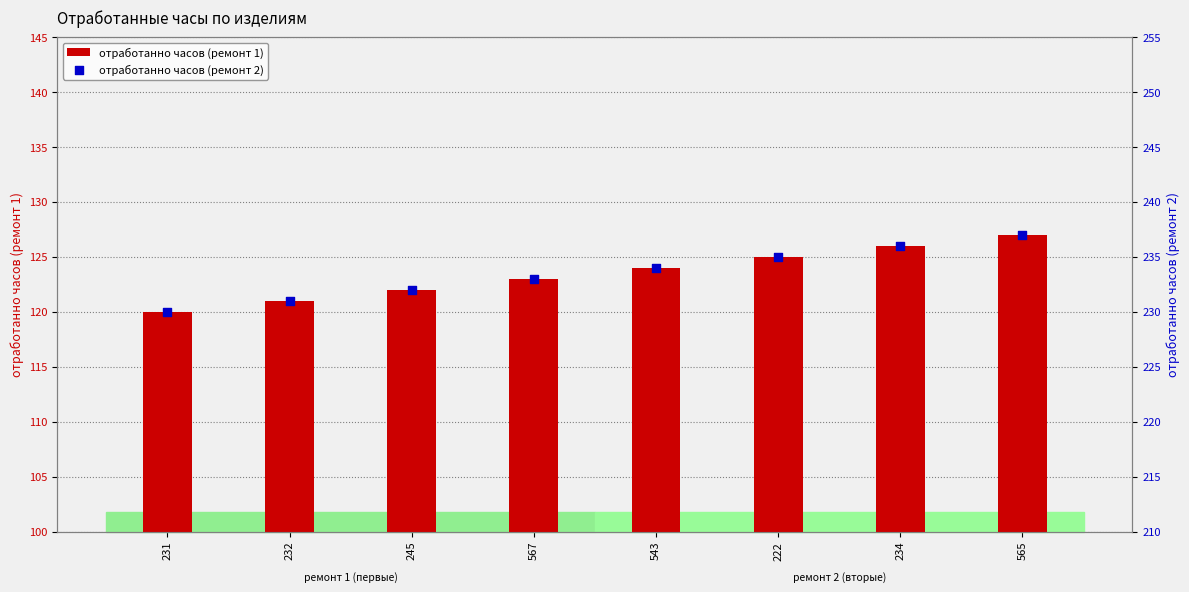

What are all the series names shown in the legend?

отработанно часов (ремонт 1), отработанно часов (ремонт 2)